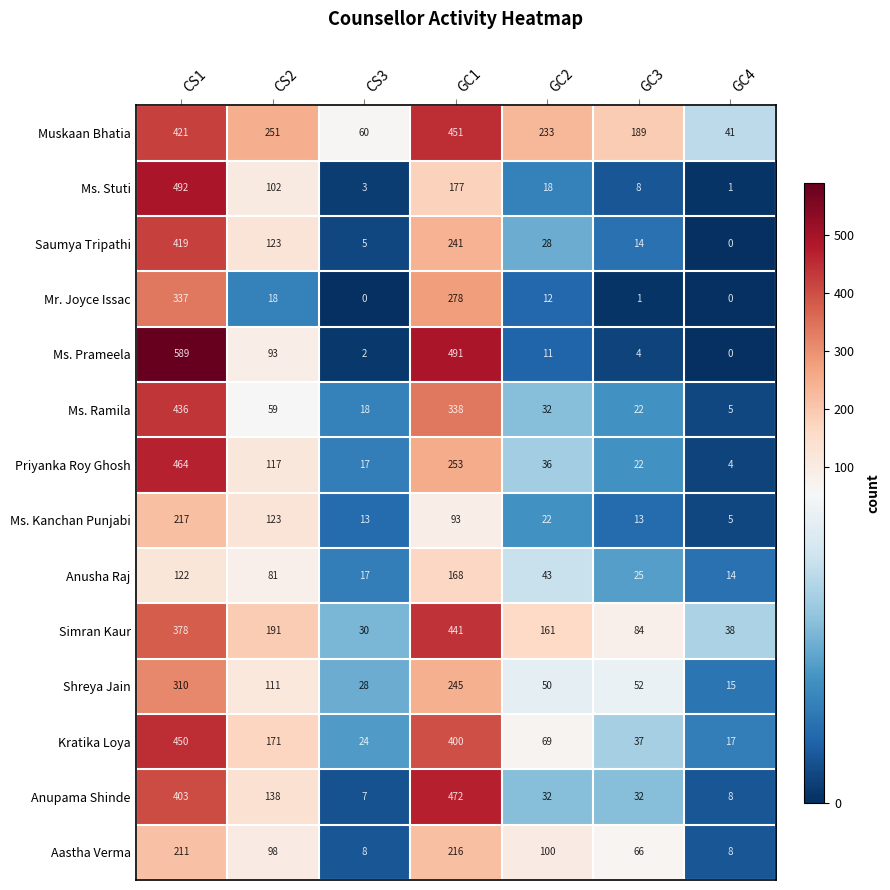

What is the minimum value for Priyanka Roy Ghosh?

4